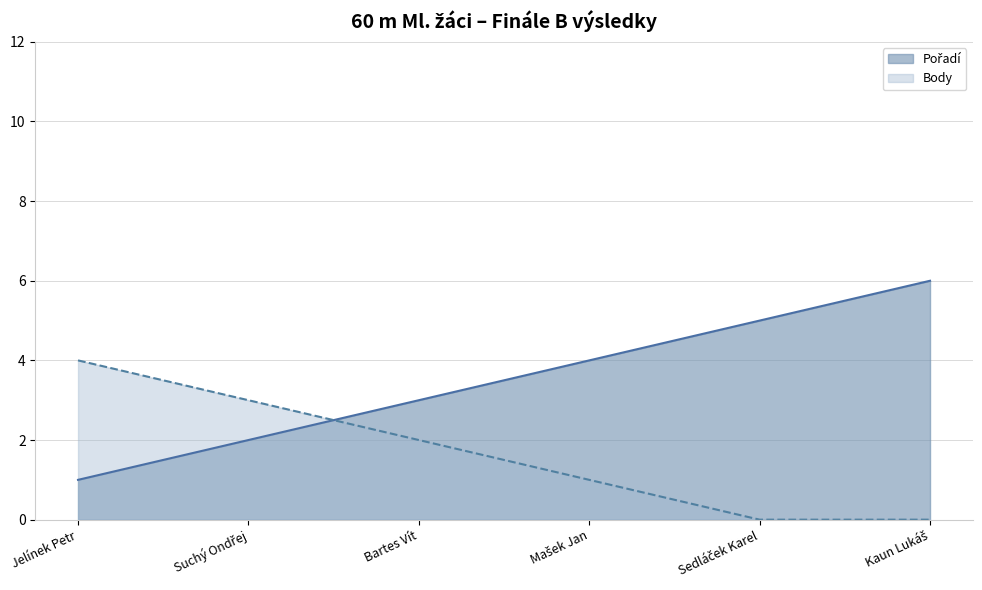

At how many categories does at least one series exceed 0?

6